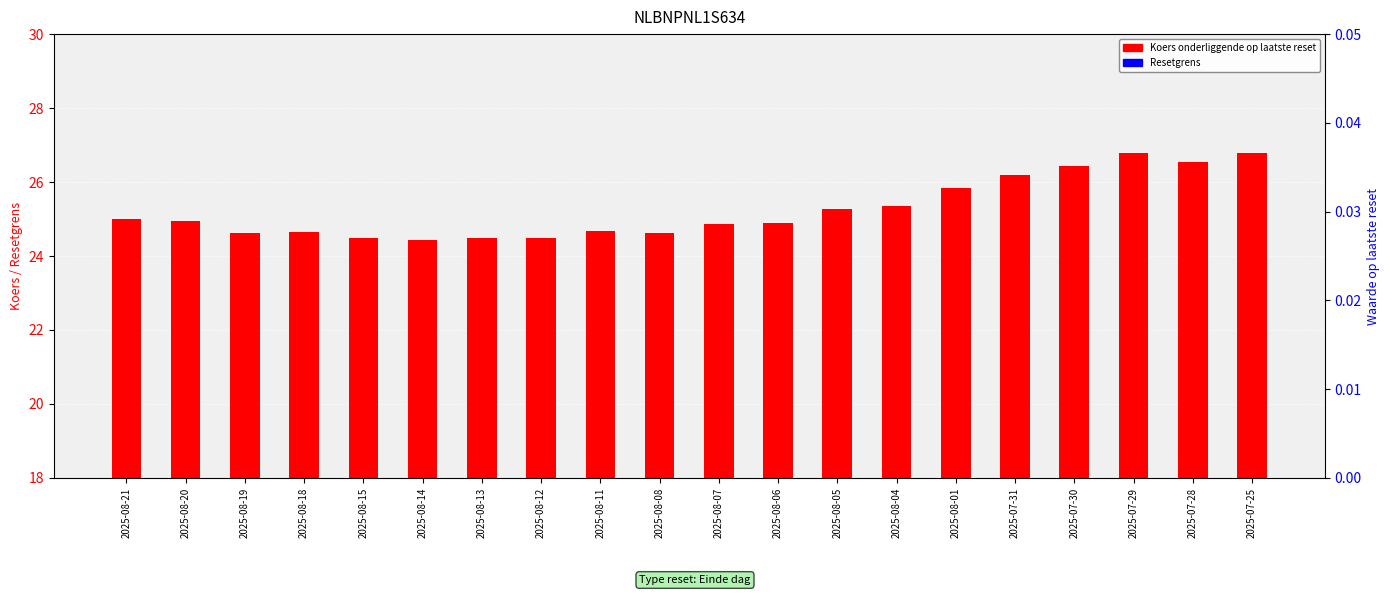

What position from the left is 2025-08-08?

10